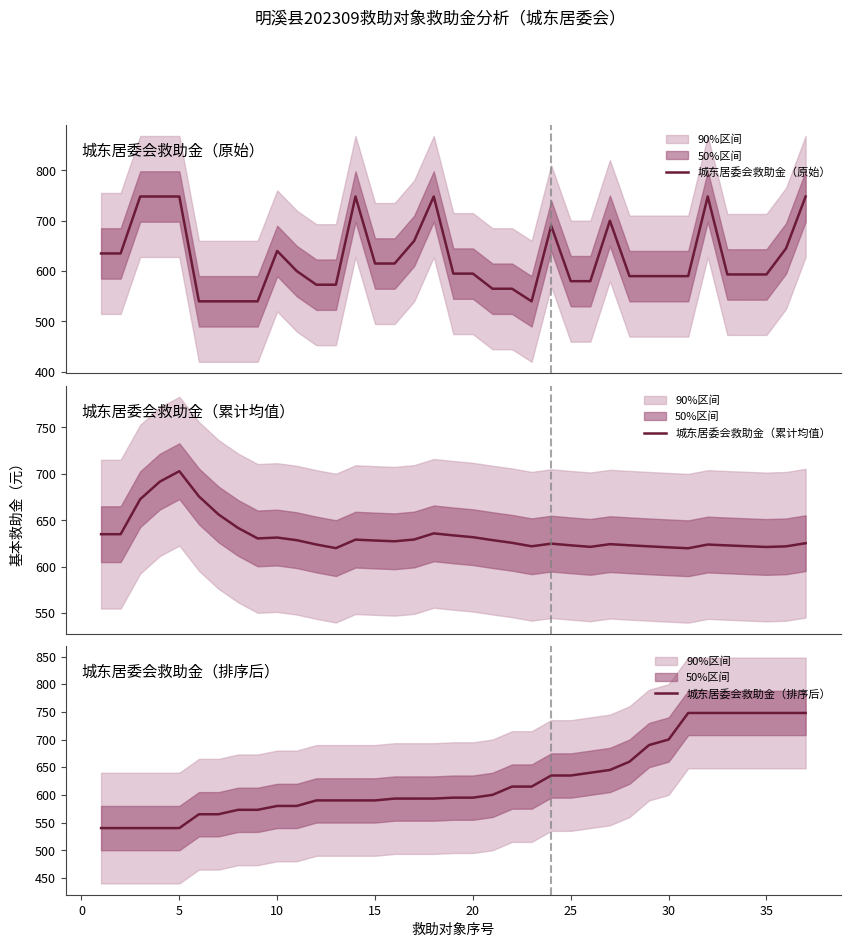

Which series has the largest total across all categories?

城东居委会救助金（累计均值）